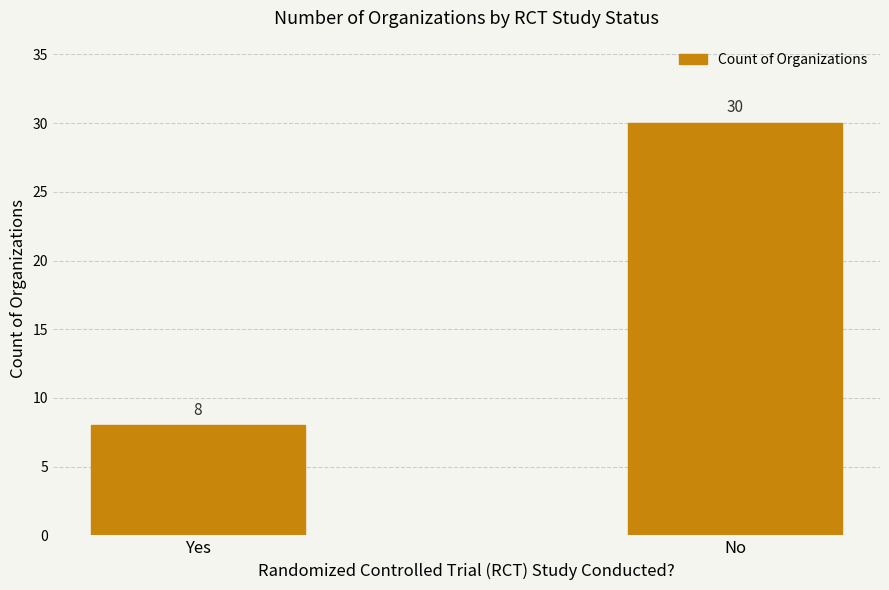

List the labels in order of value, smallest first.

Yes, No